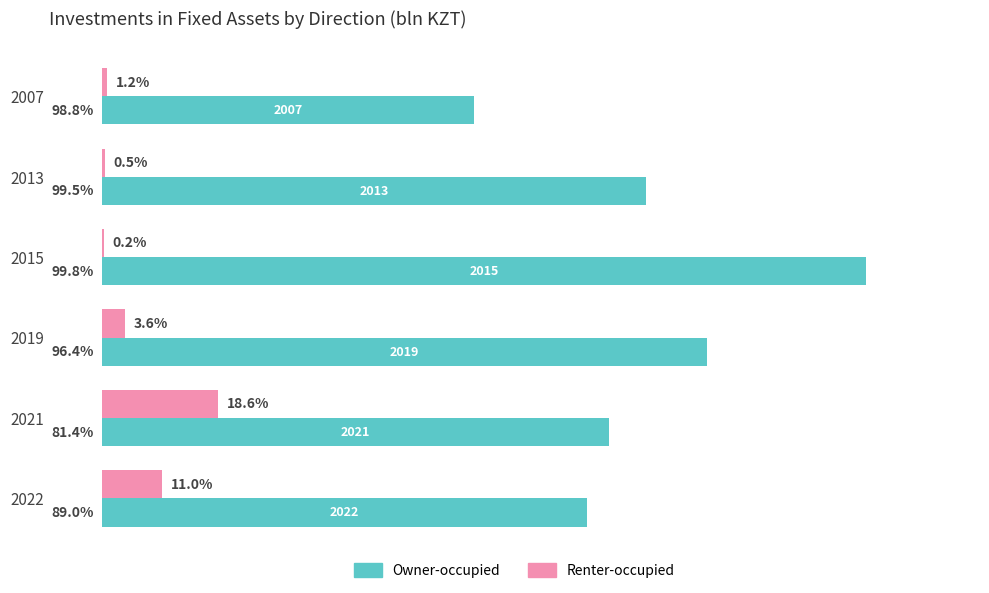

Rank the series by their maximum value, from lowest to highest.

Renter-occupied, Owner-occupied